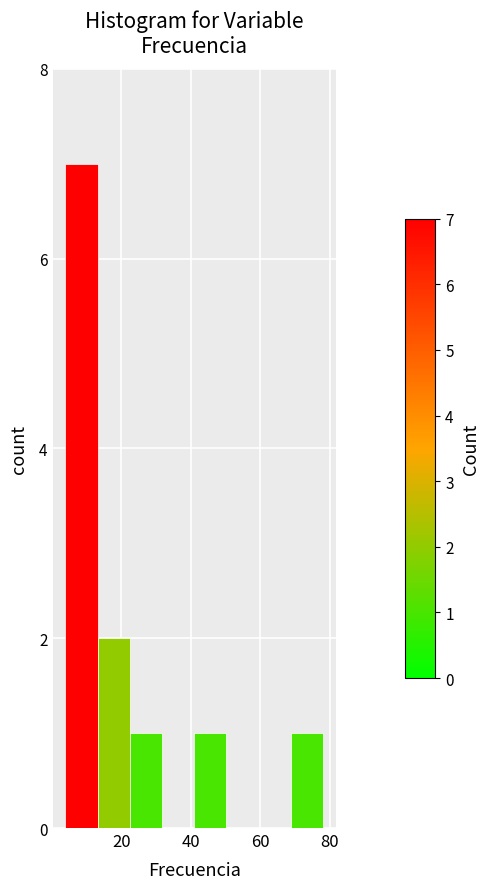

What is the height of the bar covering 14 to 22 on the x-axis? Neither the bar edges nor the heights are printed on the chart, so give them approximately, as read against the axes.

2